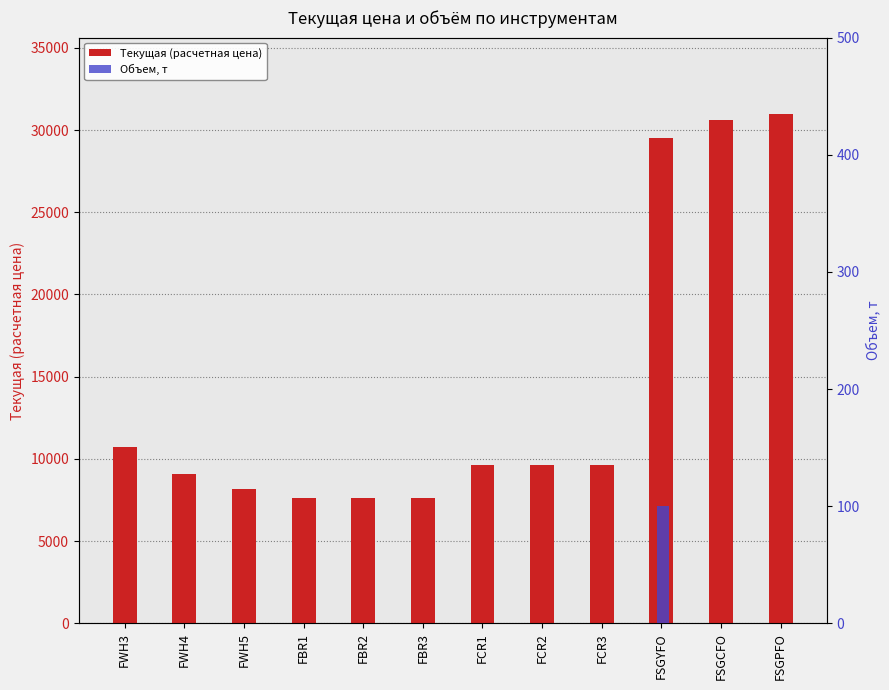

Reading left to right, list all the values displayed in this chart.

Текущая (расчетная цена): 10703.2	9078.5	8164.8	7595.0	7595.0	7595.0	9654.8	9654.8	9654.8	29500.0	30600.0	30974.4
Объем, т: 0.0	0.0	0.0	0.0	0.0	0.0	0.0	0.0	0.0	100.0	0.0	0.0